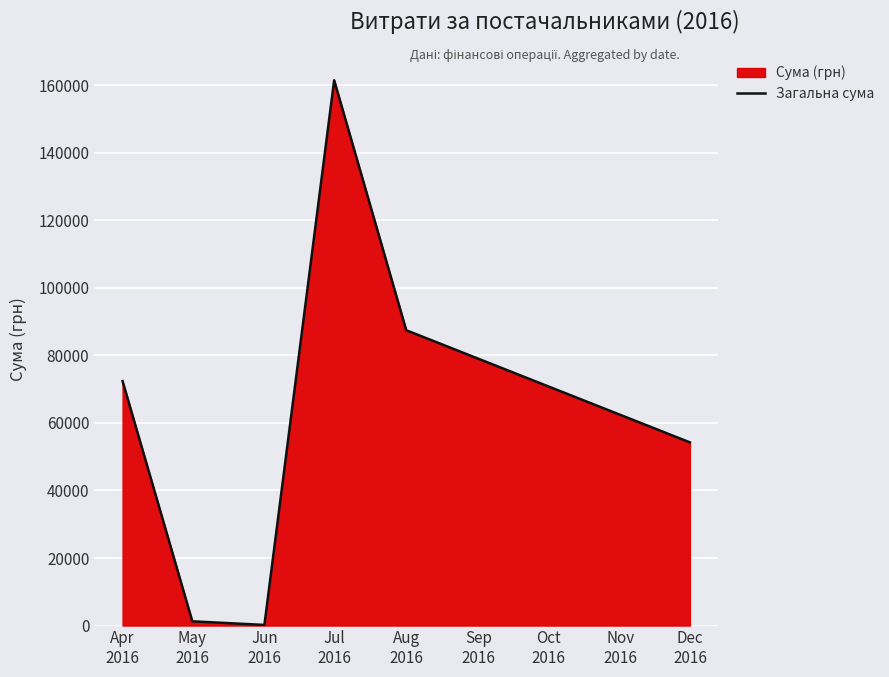

What is the maximum value shown in the chart?

161513.3